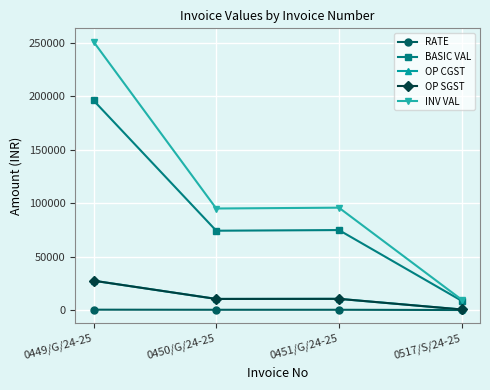

Is the value of INV VAL at 0517/S/24-25 greater than the value of OP SGST at 0517/S/24-25?

Yes